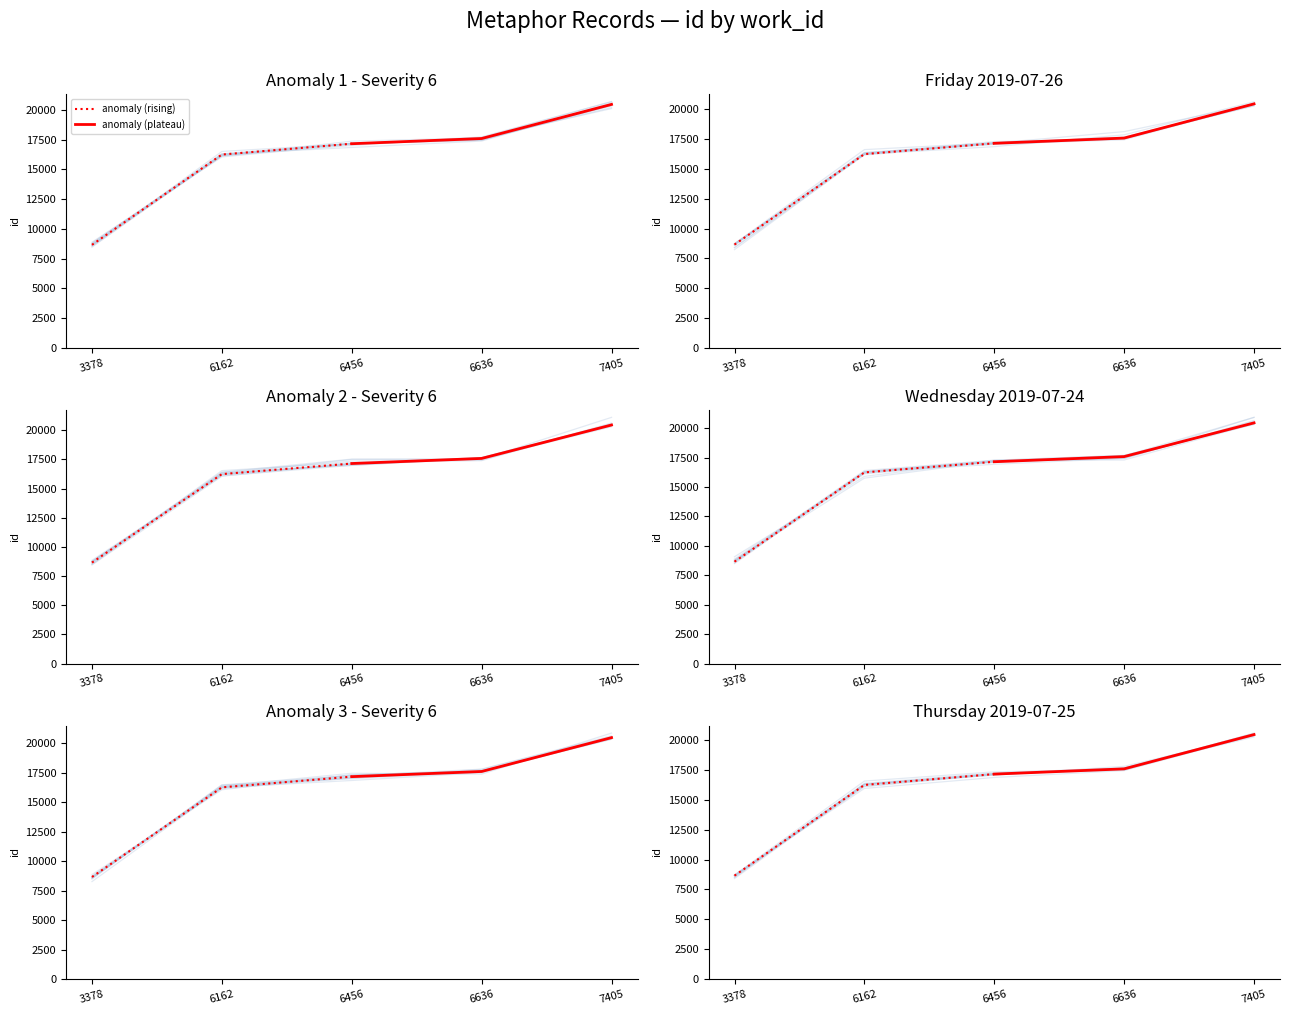

At which label is anomaly (rising) closest to 12903?

6162